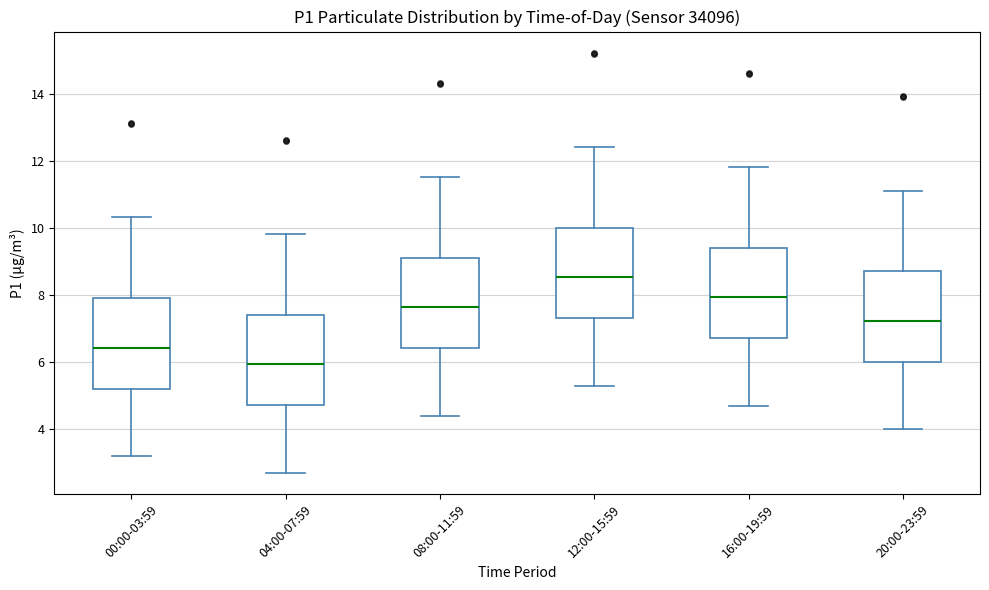

Where does the median line of the box for 12:00-15:59 sit on the y-axis? The values are not printed on the chart, so give them approximately, as read against the axis.

8.6